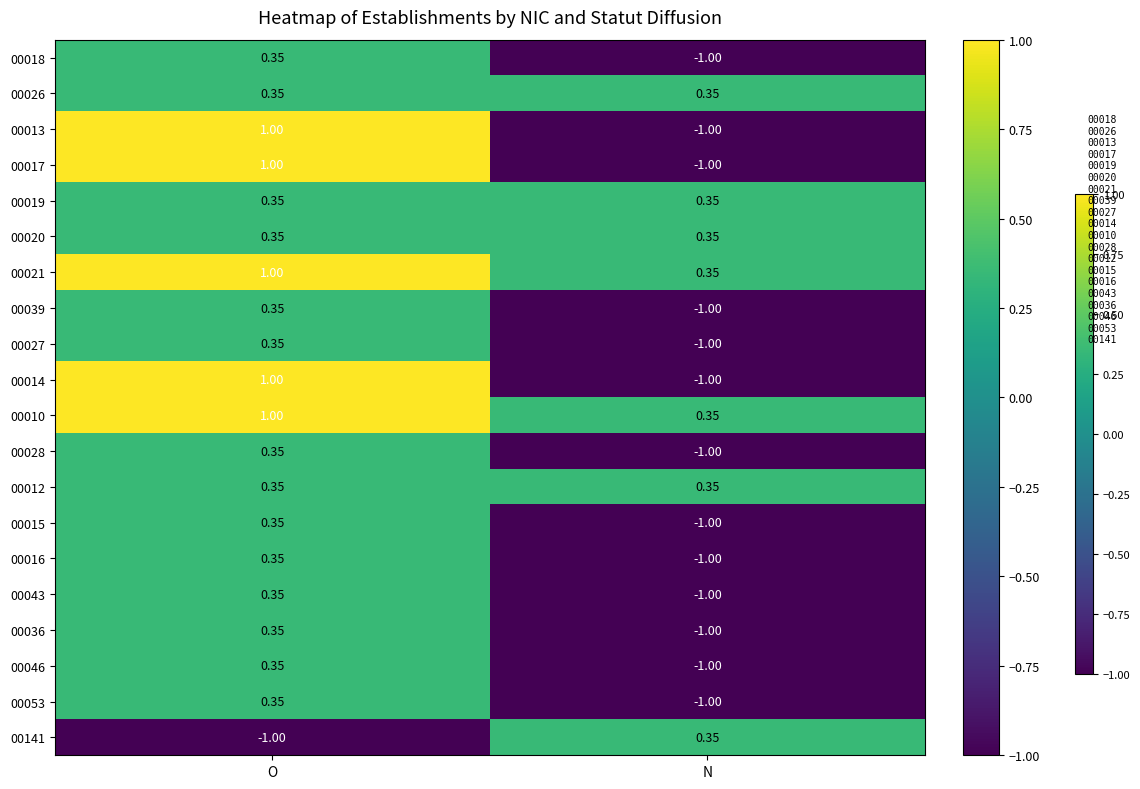

Rank the categories by 00039 value from lowest to highest.

N, O